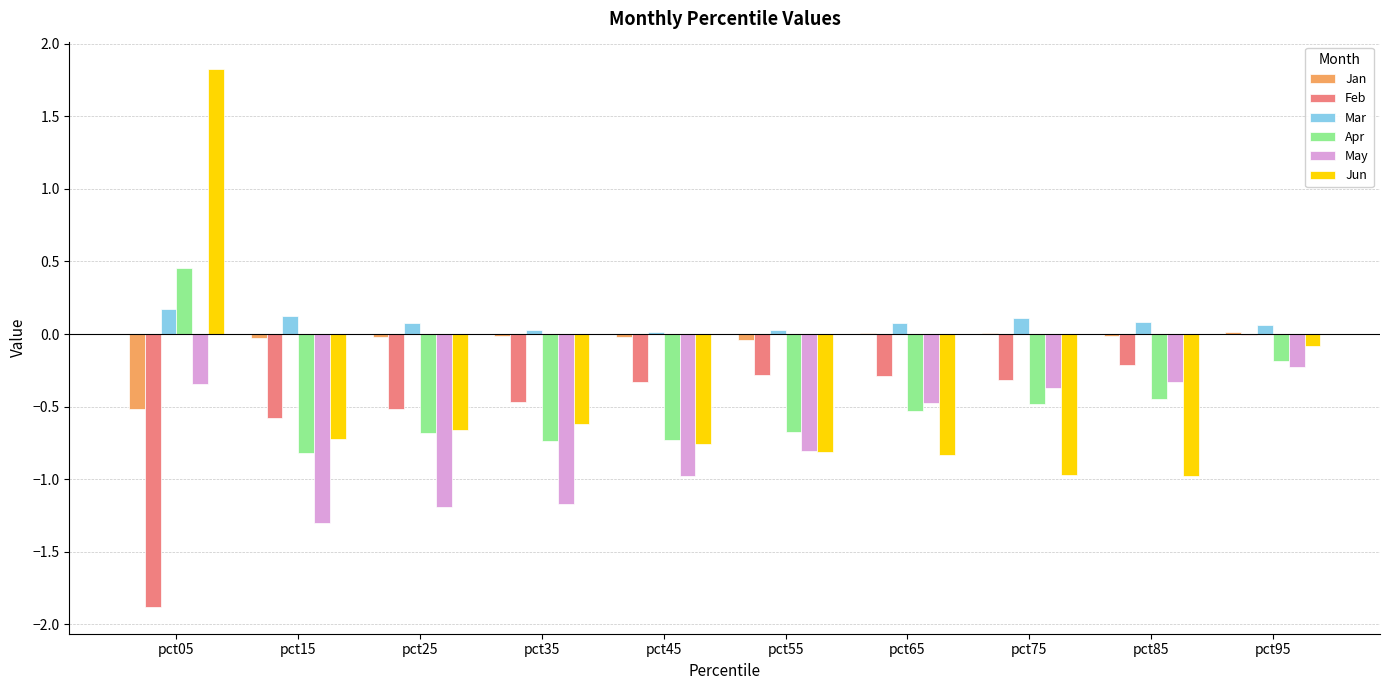

Which series changed the most between pct75 and pct95?

Jun